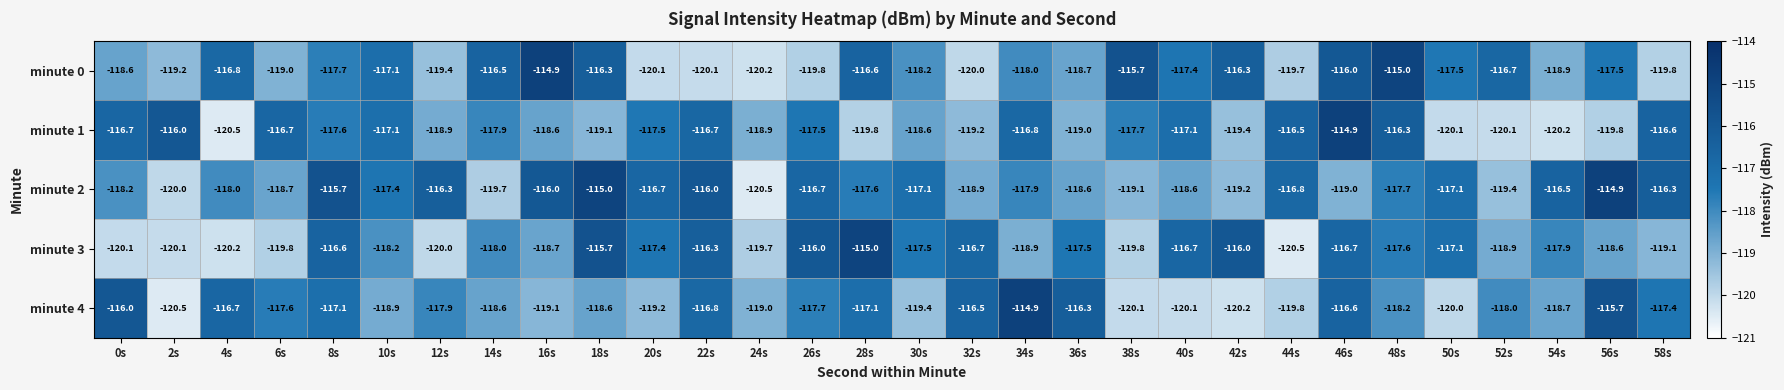

Which category has the lowest value in the minute 1 series?

4s